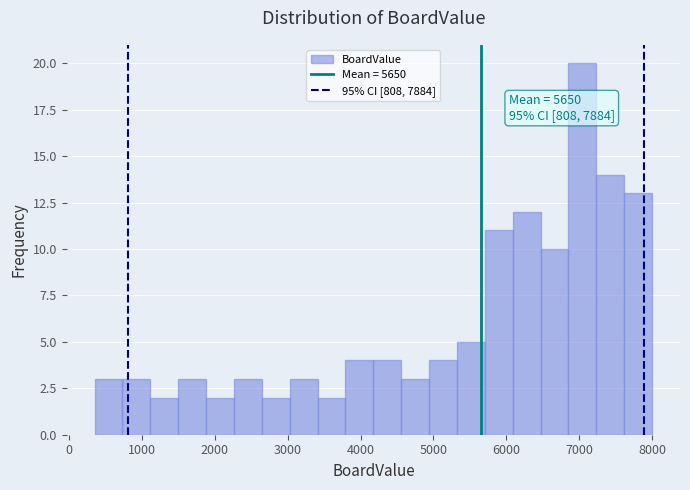

Read against the x-axis, roughly where is the centre of the tallest bar?

7000